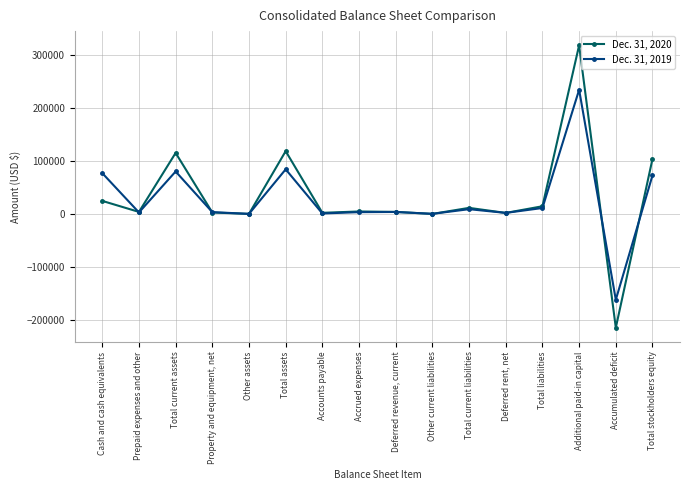

How many data points does each series have?

16